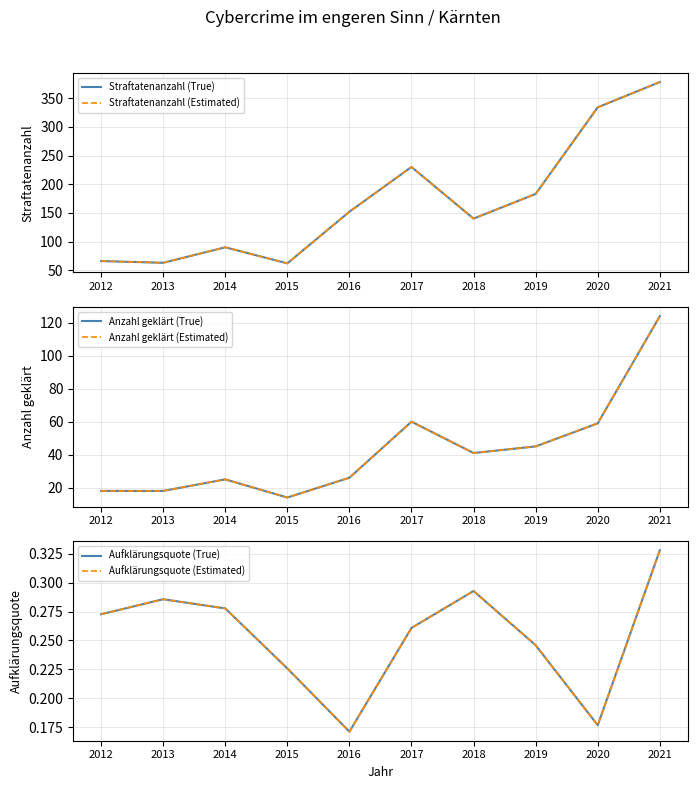

What is the lowest value of the Aufklärungsquote (True) series?

0.2